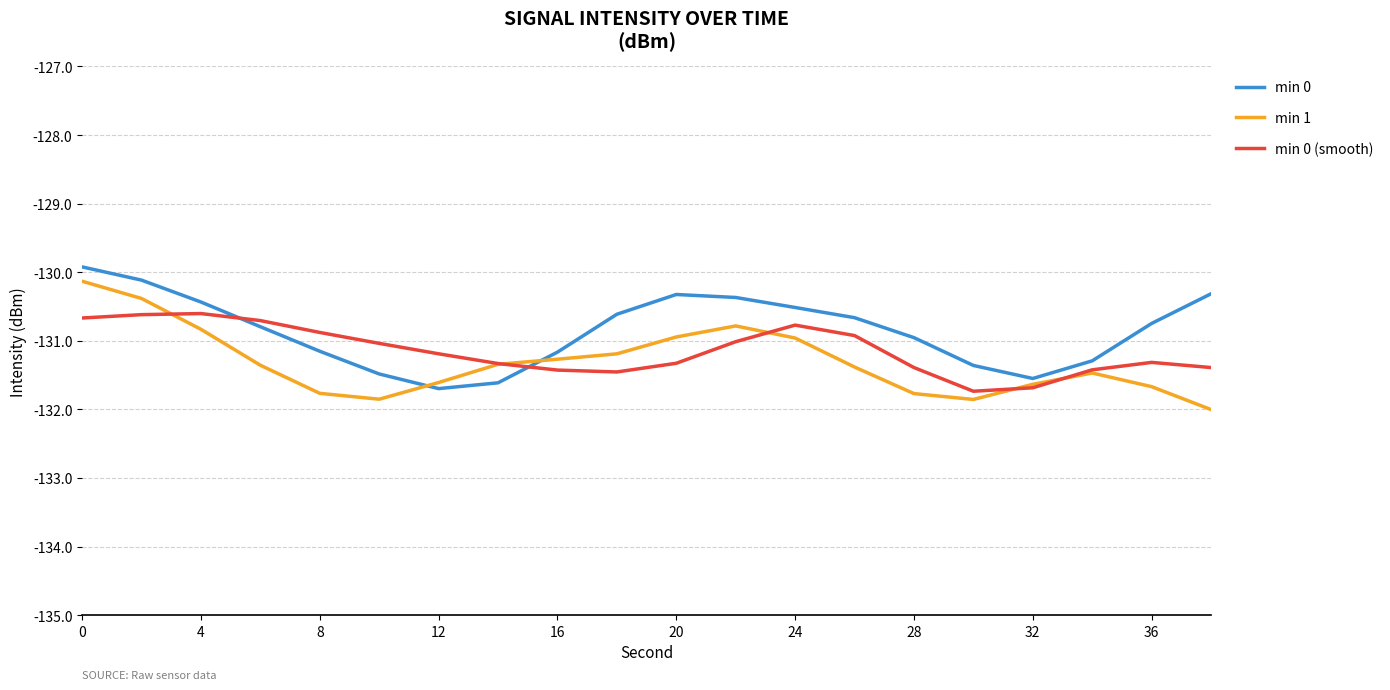

What is the highest value of the min 0 series?

-129.9